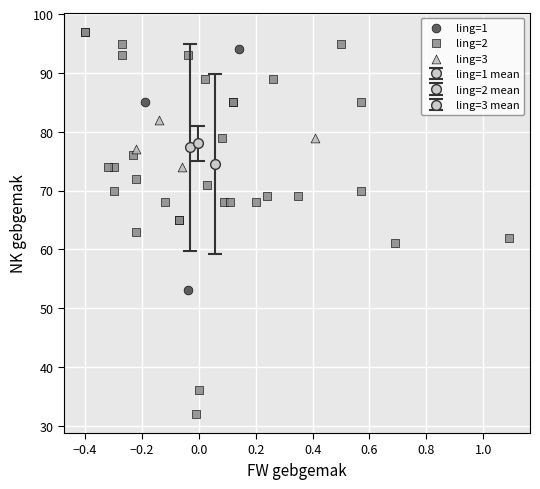

Which series has the widest spread of Y values?

ling=2